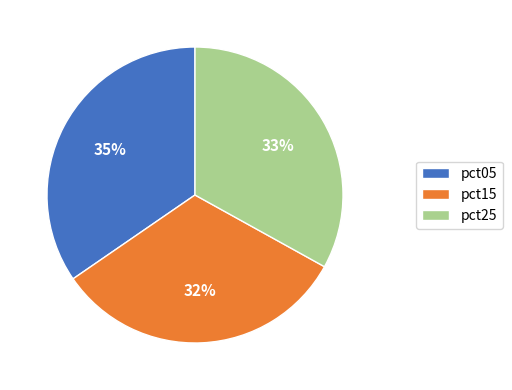

Is it true that pct15 is 32% of the pie?

True